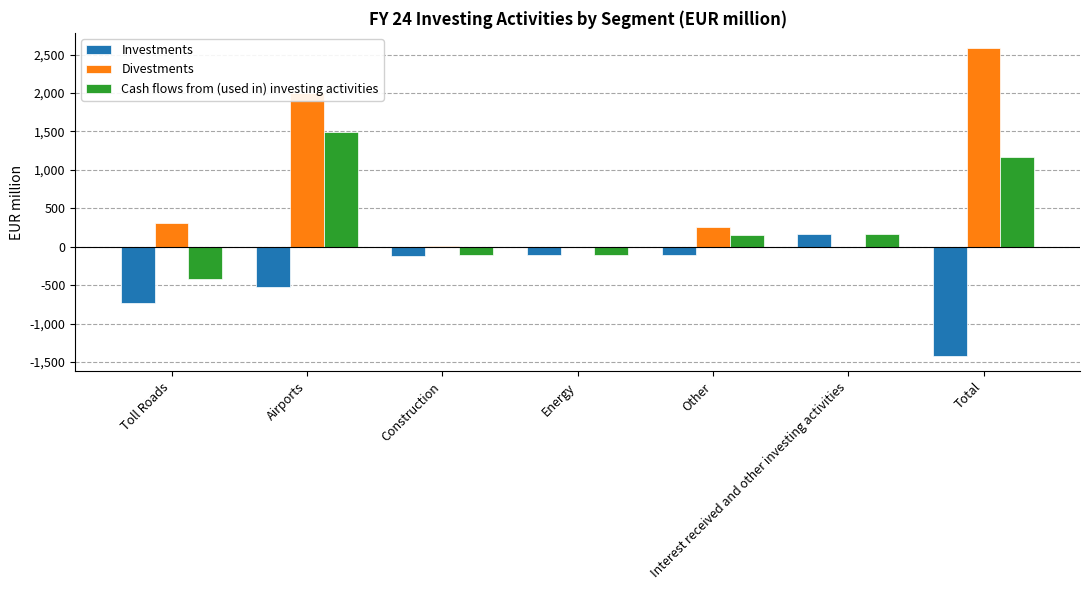

Is the value of Investments at Interest received and other investing activities greater than the value of Cash flows from (used in) investing activities at Construction?

Yes